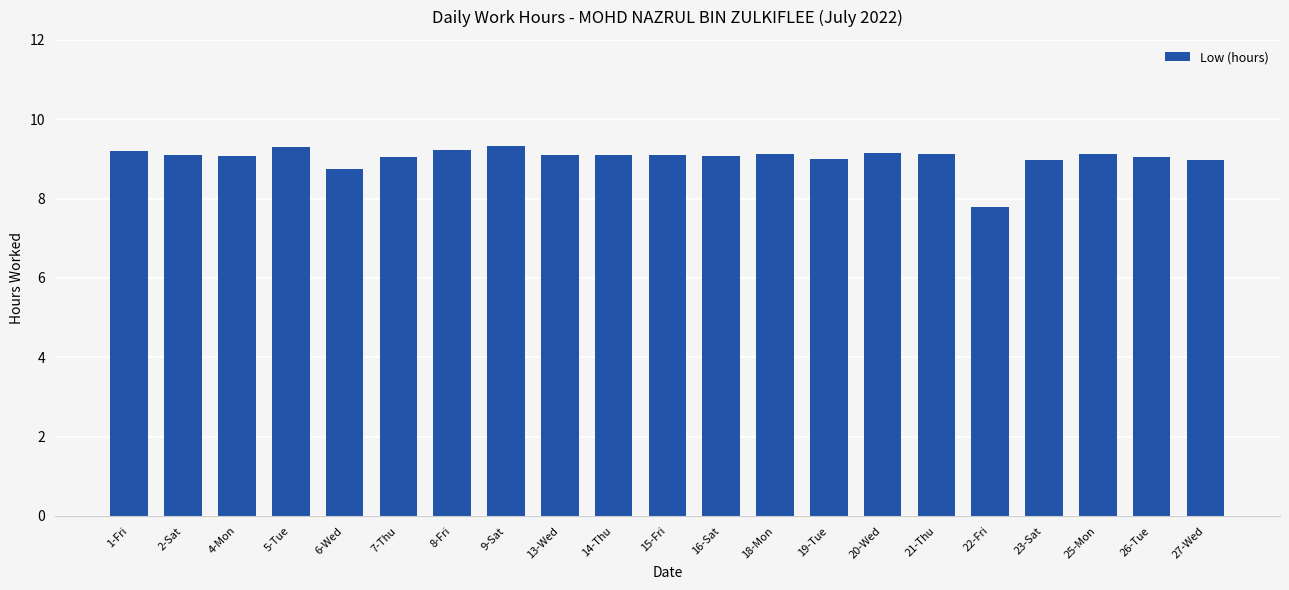

What is the sum of all values?

189.7